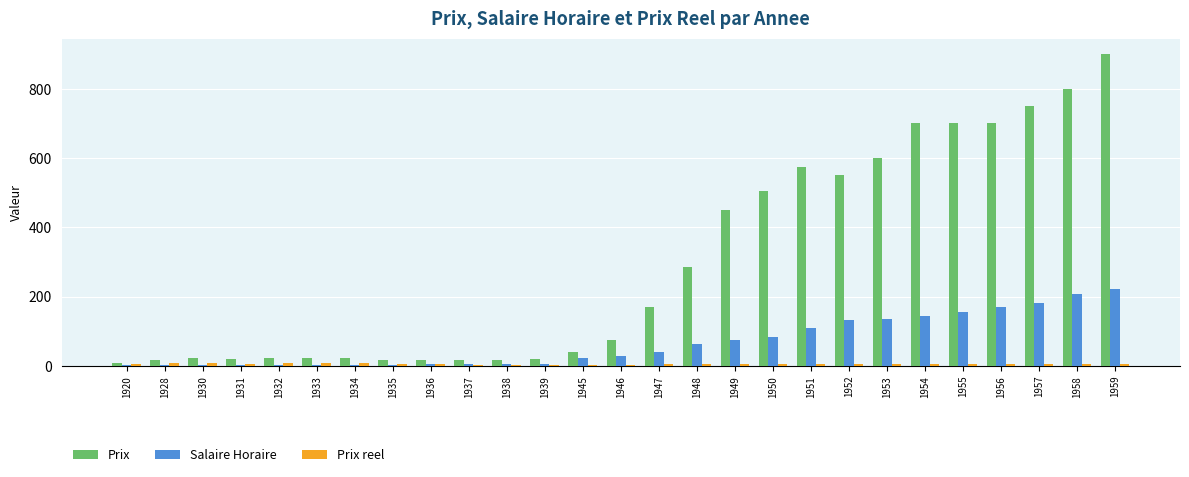

Is it true that Prix equals 7.0 at 1920?

True